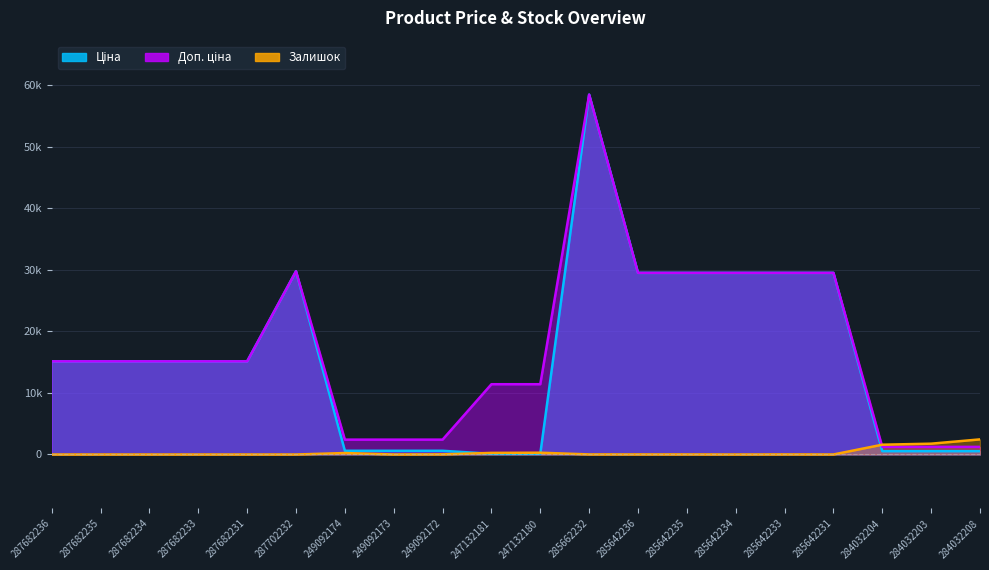

At which category is the sum across all series the highest?

285662232